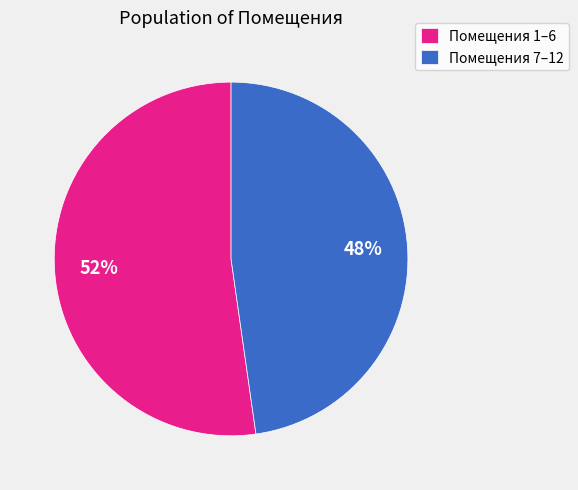

To the nearest percent, what portion does Помещения 1–6 represent?

52%